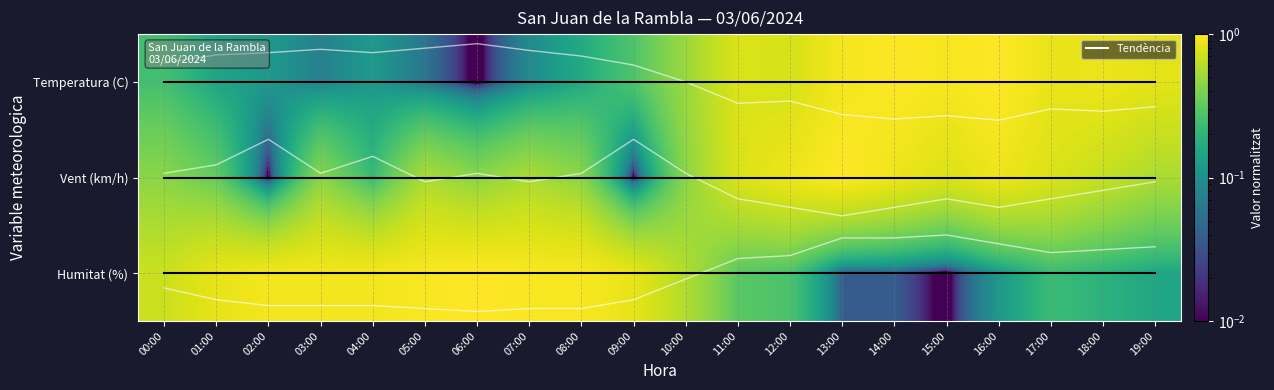

Is it true that Humitat (%) equals 0.2 at 05:00?

False